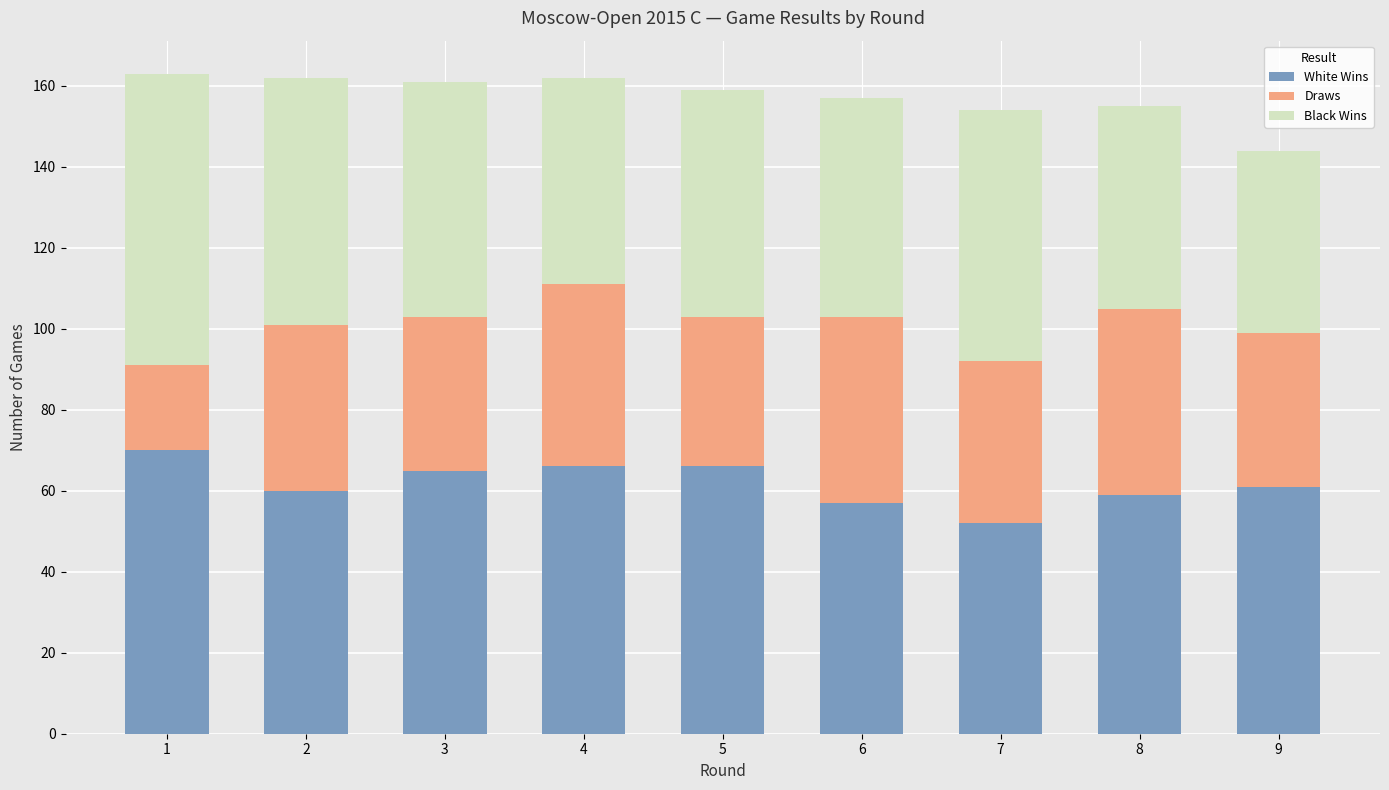

How many categories are shown in the chart?

9